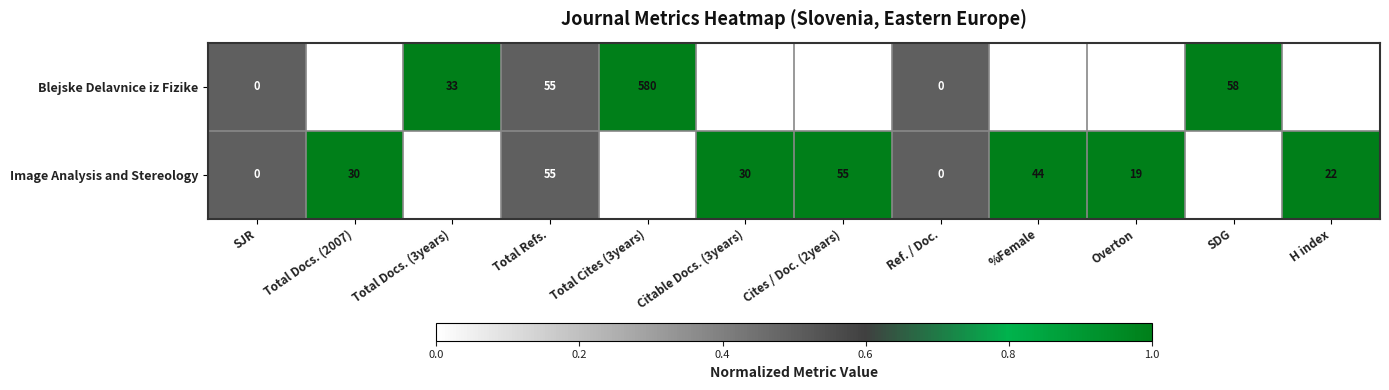

Which series has the largest range (max minus min)?

Blejske Delavnice iz Fizike